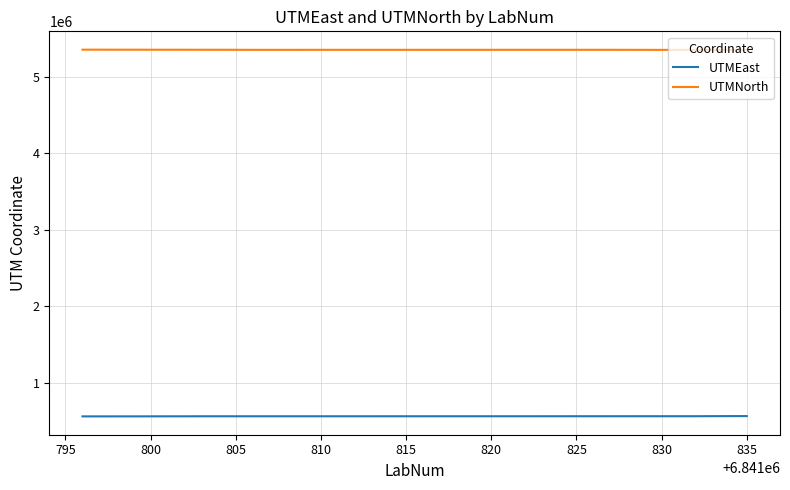

List the series in order of their overall mean, highest first.

UTMNorth, UTMEast